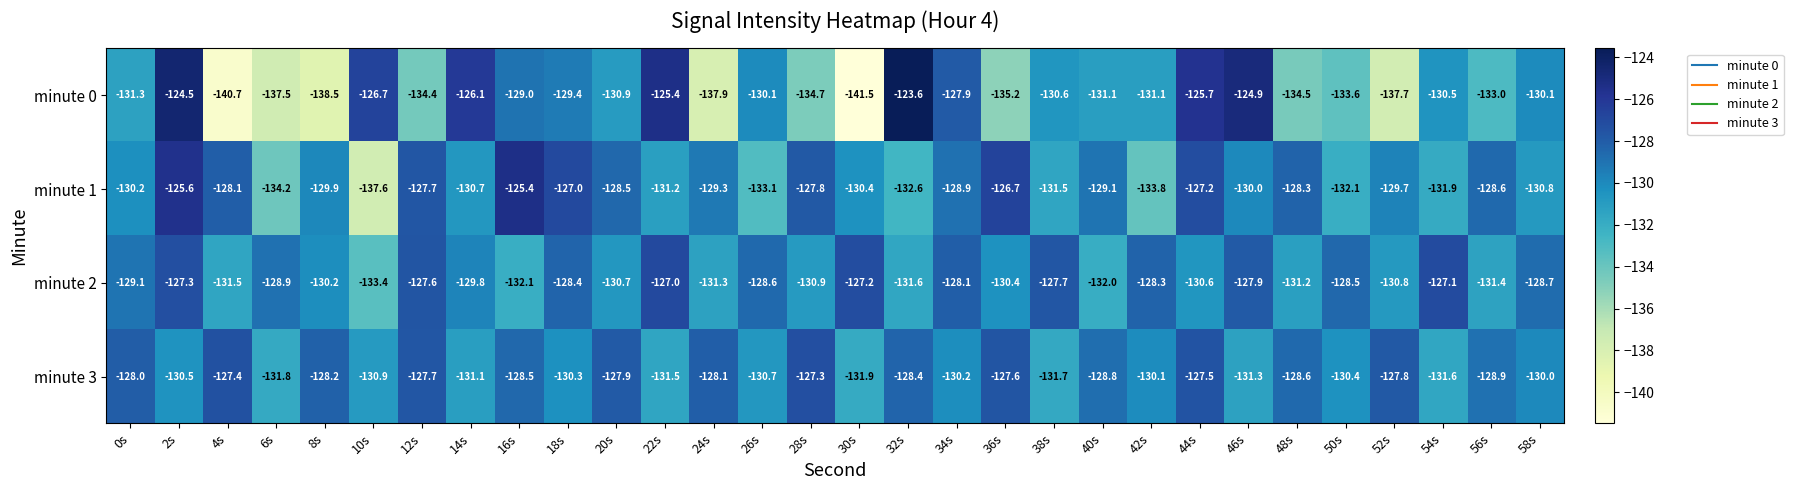

Between 18s and 28s, which series saw the biggest shift?

minute 0